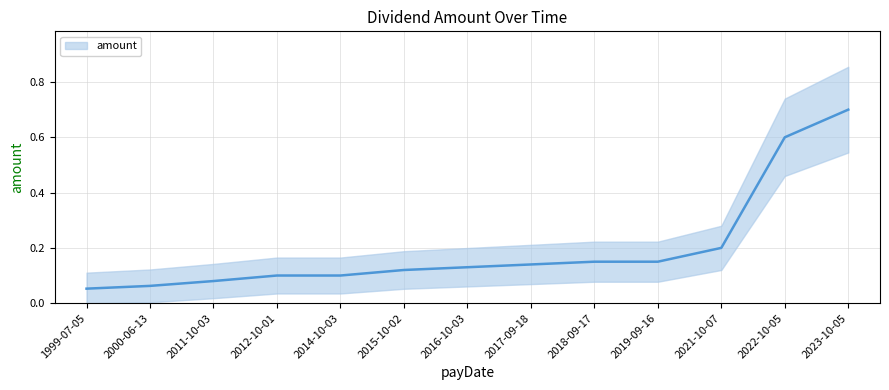

Reading left to right, what are all the values shown in this chart?

1999-07-05=0.1	2000-06-13=0.1	2011-10-03=0.1	2012-10-01=0.1	2014-10-03=0.1	2015-10-02=0.1	2016-10-03=0.1	2017-09-18=0.1	2018-09-17=0.1	2019-09-16=0.1	2021-10-07=0.2	2022-10-05=0.6	2023-10-05=0.7